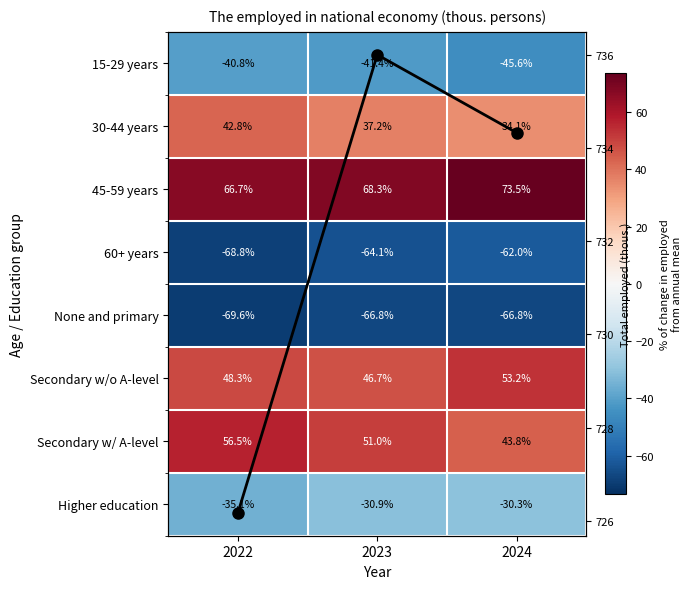

What is the sum of all Higher education values?

-96.3